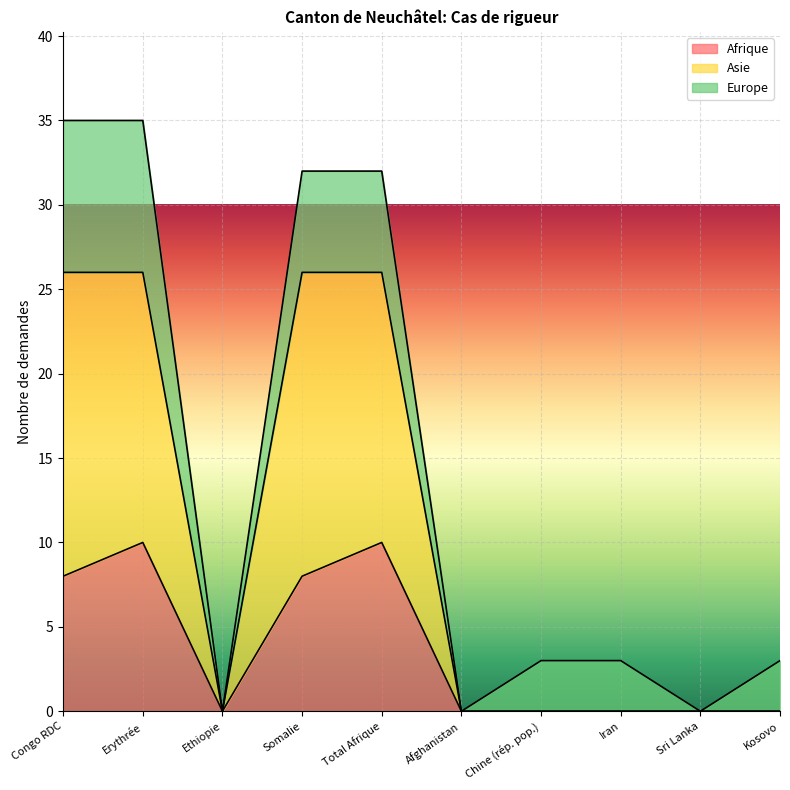

The Afrique series shows 10 at Total Afrique. True or false?

True